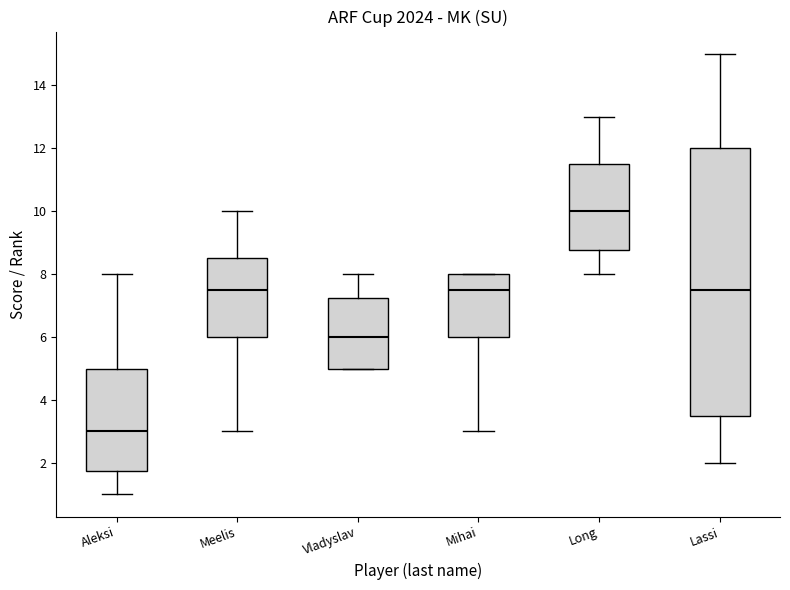

Reading left to right, read every box against the y-axis: the position of its median line, the range the box covers, and the ends of its whiskers. The values are not printed on the chart, so give them approximately, as read against the axis.

Aleksi: median 3.0, box 1.8 to 5.0, whiskers 1.0 to 8.0
Meelis: median 7.6, box 6.0 to 8.6, whiskers 3.0 to 10.0
Vladyslav: median 6.0, box 5.0 to 7.2, whiskers 5.0 to 8.0
Mihai: median 7.6, box 6.0 to 8.0, whiskers 3.0 to 8.0
Long: median 10.0, box 8.8 to 11.6, whiskers 8.0 to 13.0
Lassi: median 7.6, box 3.6 to 12.0, whiskers 2.0 to 15.0